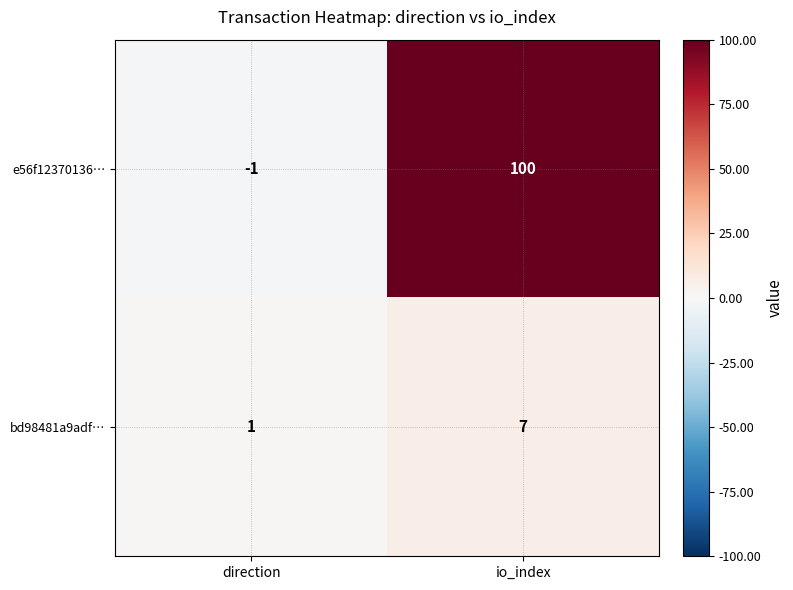

Which category has the lowest value across all series?

direction